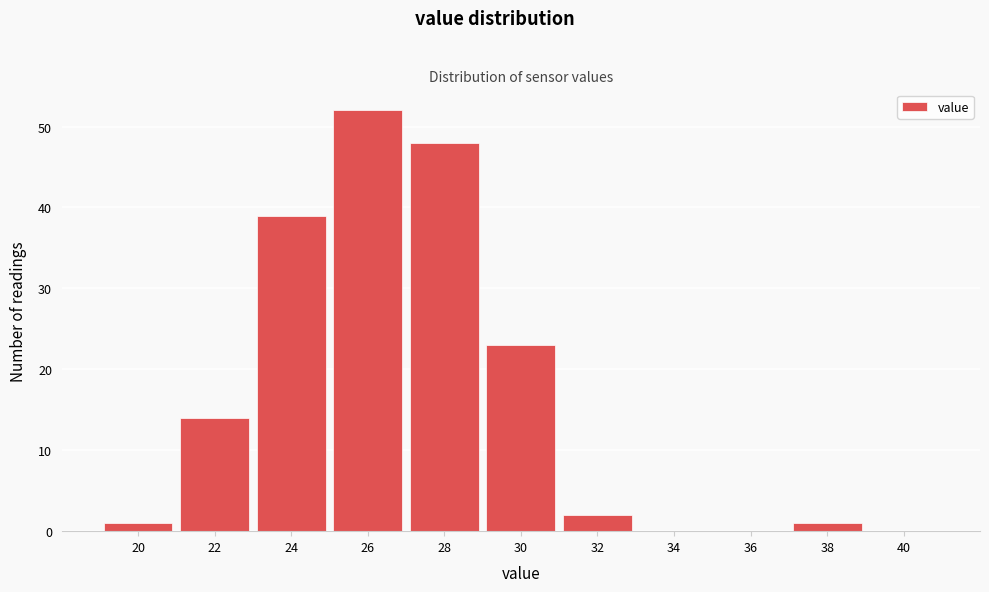

Reading left to right, transcribe all the data shown in this chart.

20=1	22=14	24=39	26=52	28=48	30=23	32=2	34=0	36=0	38=1	40=0